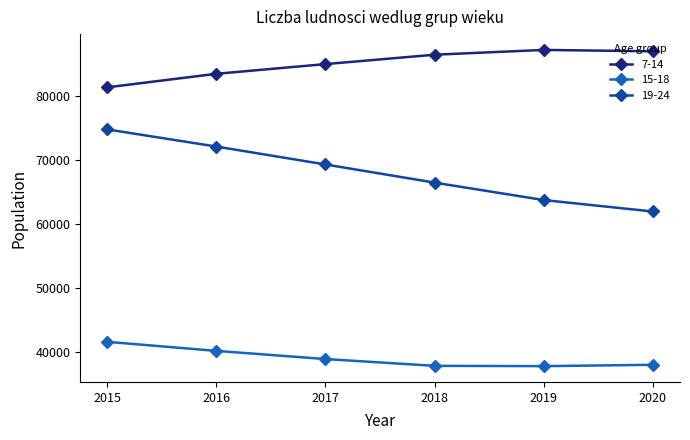

Where does the 15-18 series first go above 38895?

2015